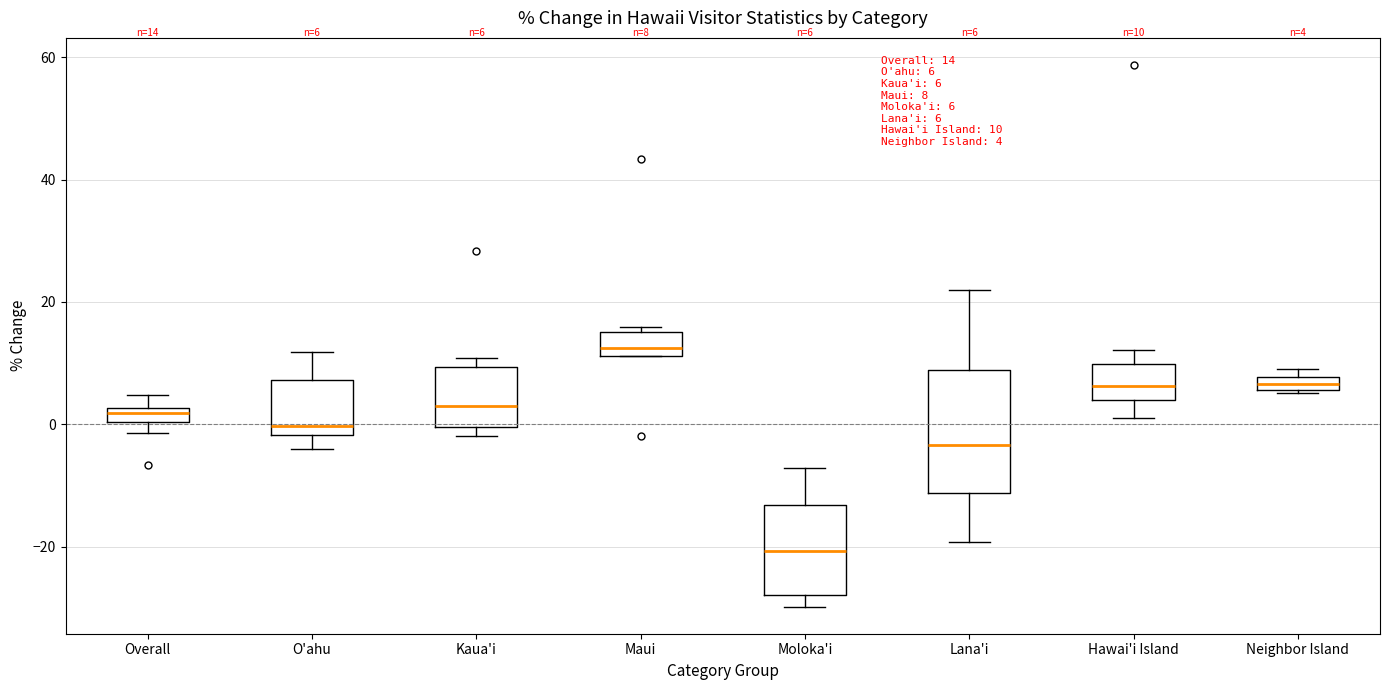

Comparing the boxes themselves (not the whiskers), which one is the tallest?

Lana'i